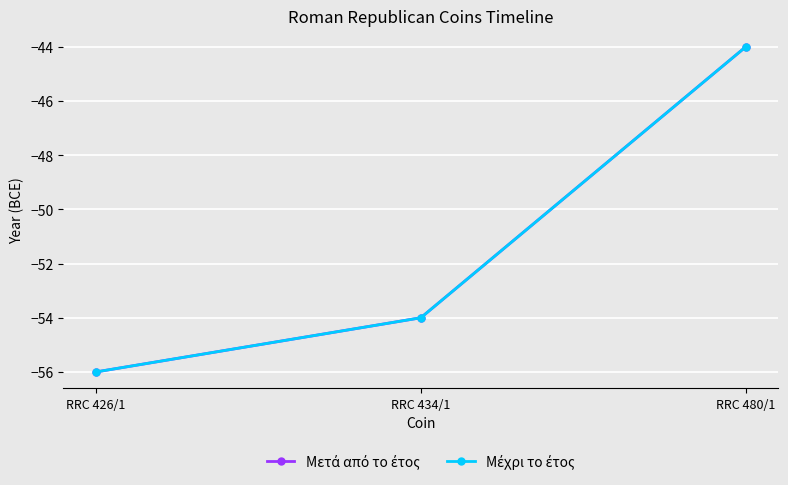

At which label is Μέχρι το έτος closest to -50?

RRC 434/1